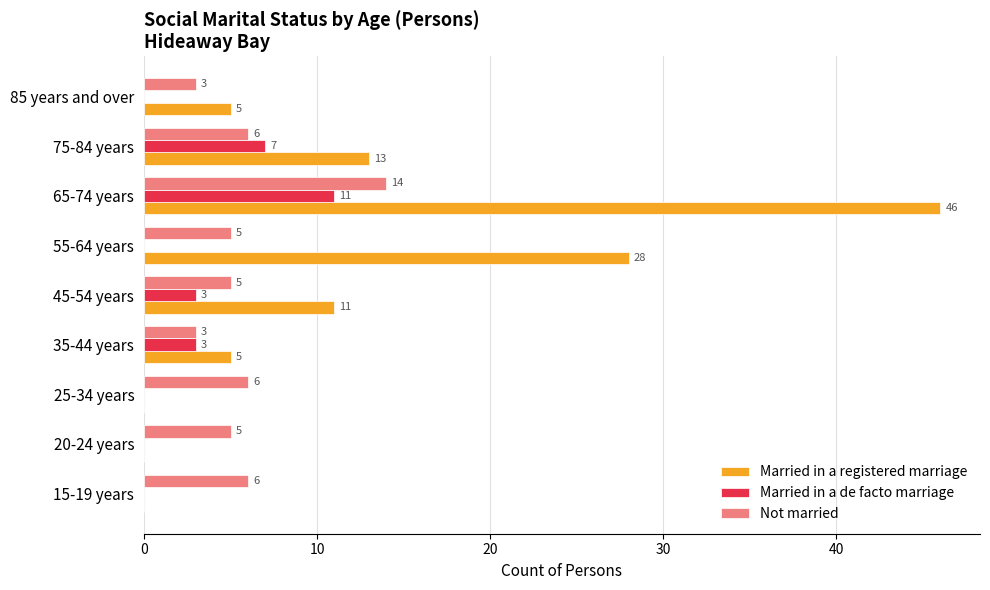

What is the maximum value shown in the chart?

46